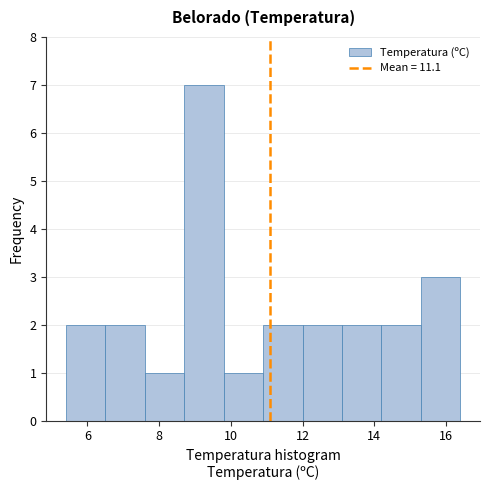

Reading left to right, list every bar in this chart as the range it spans on the x-axis followed by its height. Neither the bar edges nor the heights are printed on the chart, so give them approximately, as read against the axes.

5.4 to 6.5: 2
6.5 to 7.6: 2
7.6 to 8.7: 1
8.7 to 9.8: 7
9.8 to 10.9: 1
10.9 to 12.0: 2
12.0 to 13.1: 2
13.1 to 14.2: 2
14.2 to 15.3: 2
15.3 to 16.4: 3